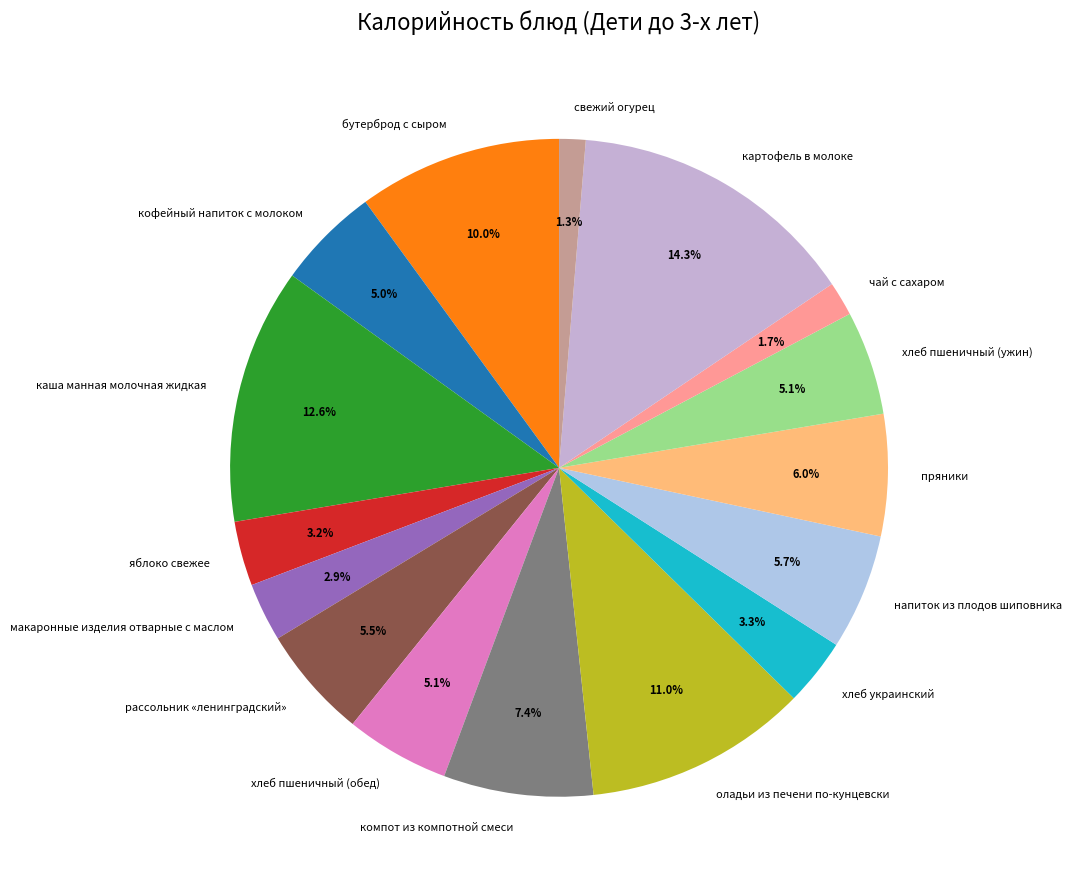

To the nearest percent, what is the difference between the хлеб пшеничный (ужин) and напиток из плодов шиповника slice percentages?

1%